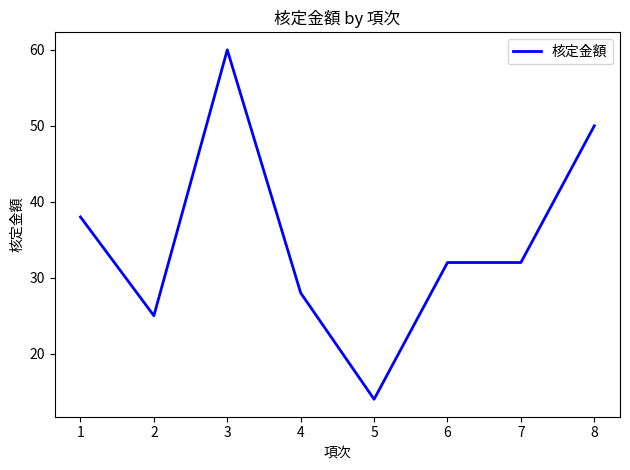

The value at 4 is 28. True or false?

True